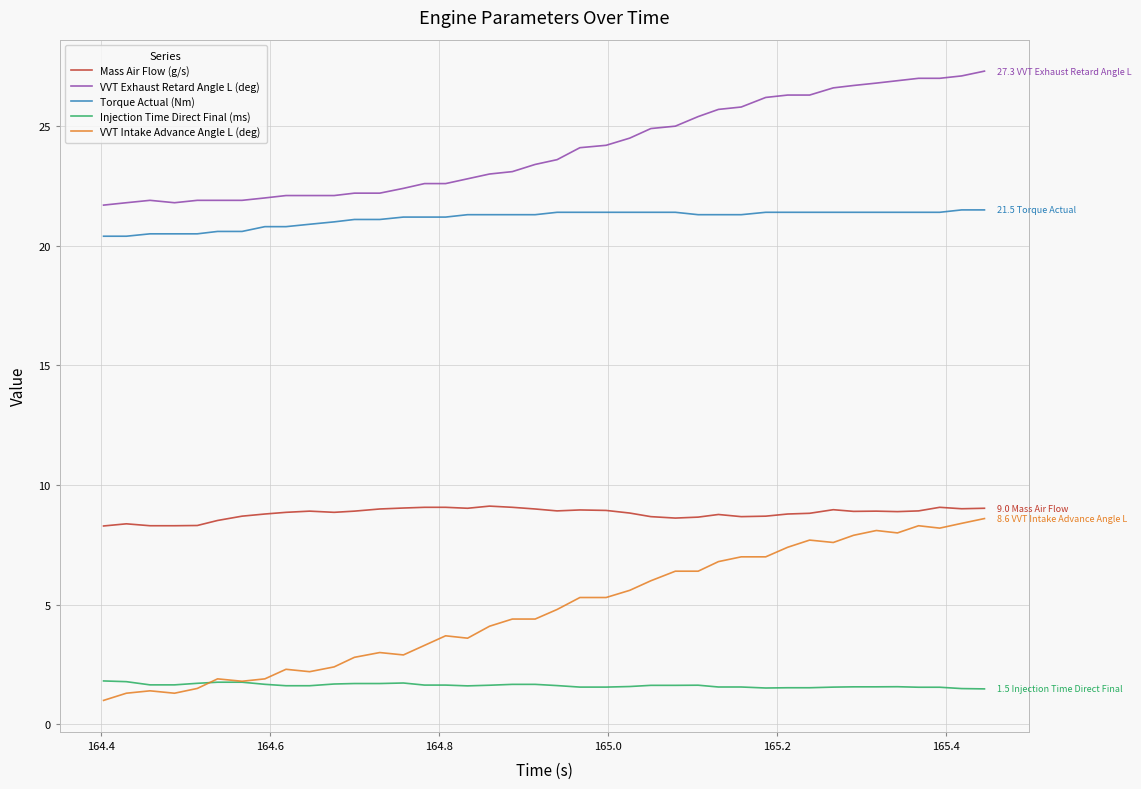

What is the minimum value for Mass Air Flow (g/s)?

8.3